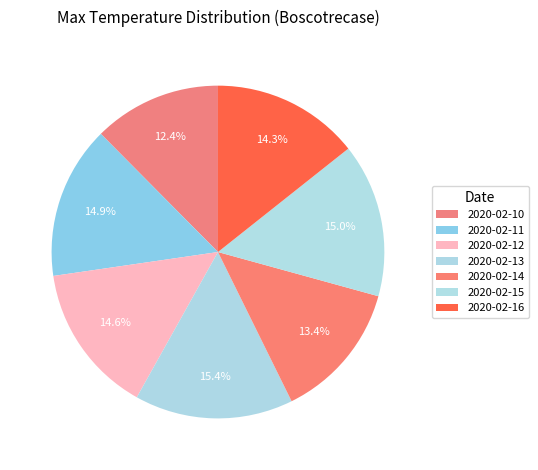

Between 2020-02-14 and 2020-02-10, which is larger?

2020-02-14